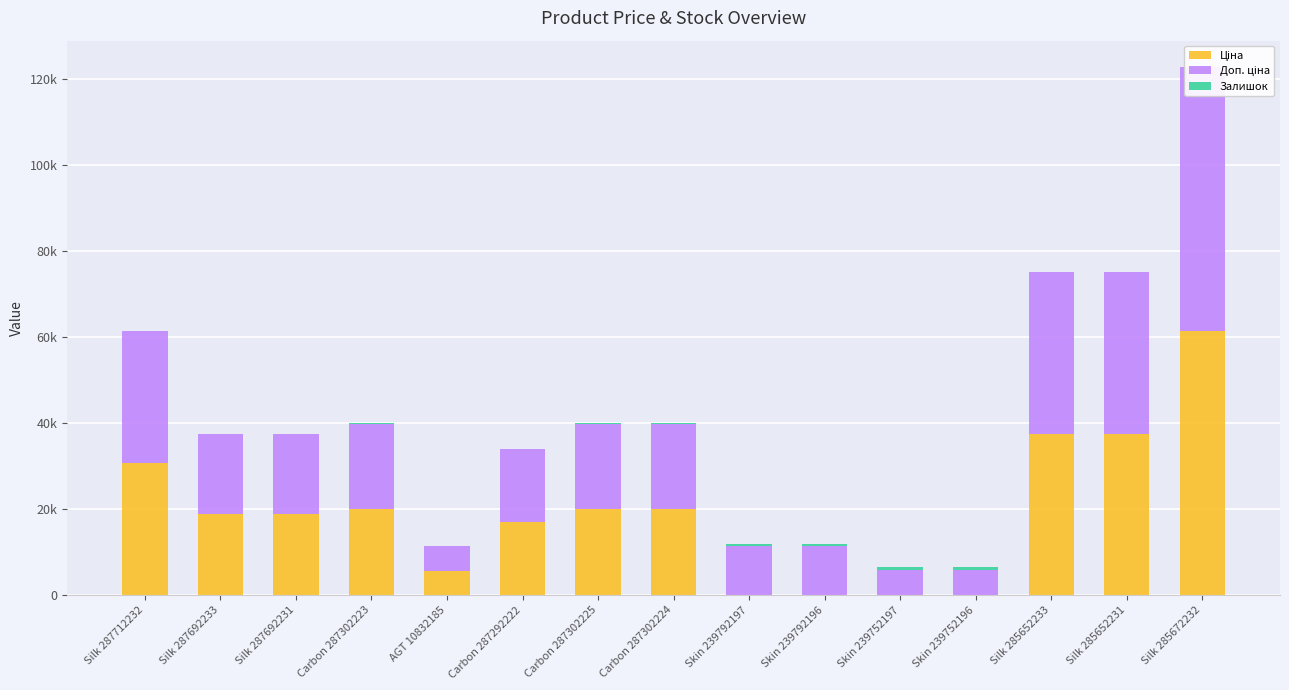

Reading right to left, list all the values displayed in this chart.

Ціна: 61434.3	37593.6	37593.6	57.0	57.0	114.1	114.1	19964.2	19964.2	16976.3	5673.8	19964.2	18796.8	18796.8	30717.1
Доп. ціна: 61434.3	37593.6	37593.6	5705.0	5705.0	11410.0	11410.0	19964.2	19964.2	16976.3	5673.8	19964.2	18796.8	18796.8	30717.1
Залишок: 16.0	23.0	13.0	698.0	845.0	290.0	289.0	3.0	5.0	2.0	4.0	7.0	0.0	0.0	0.0